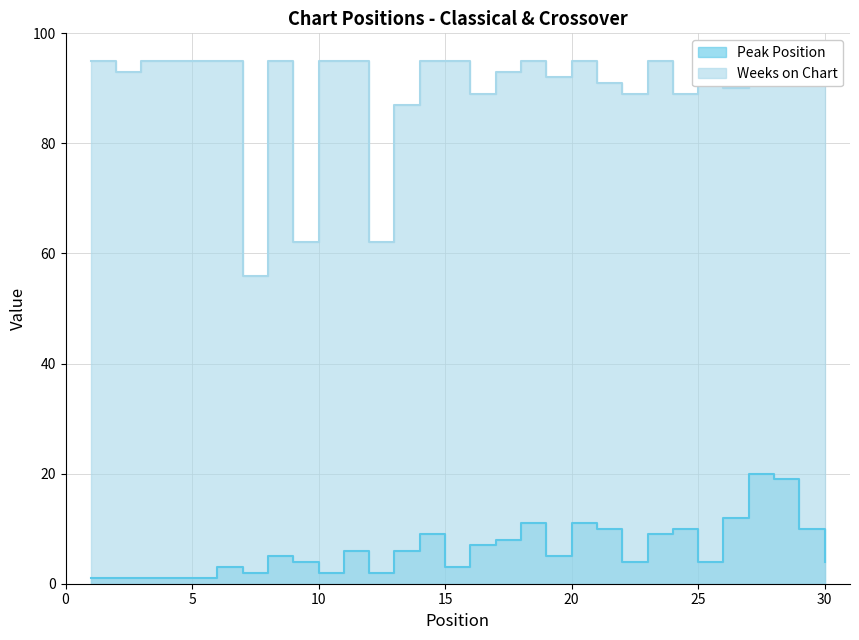

How many interior local valleys does the Weeks on Chart series have?

9